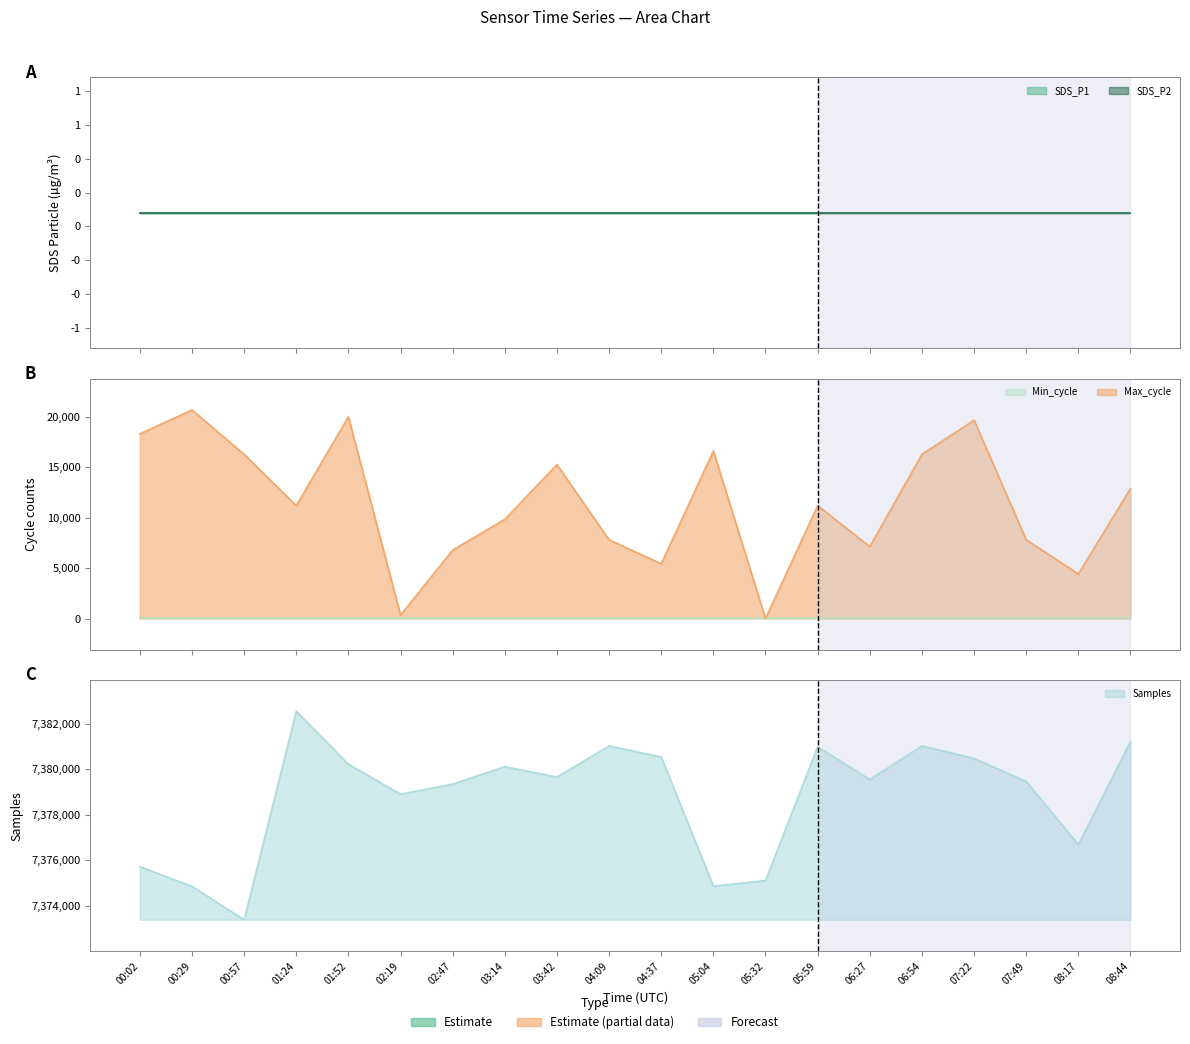

At which category is the sum across all series the highest?

01:24